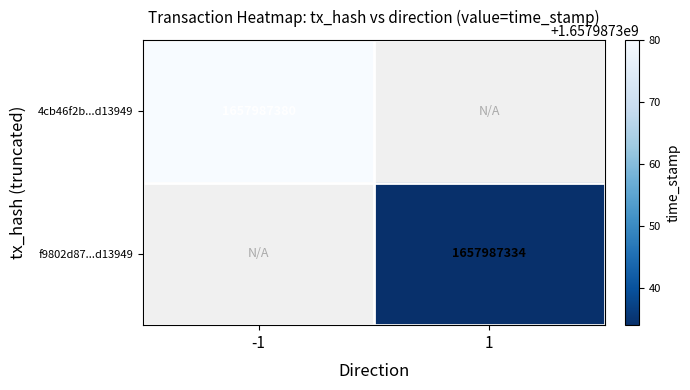

Rank the series by their average value, from highest to lowest.

4cb46f2b564b441f9074f8ec71b6773e2d13949, f9802d8760f3d4954ca400cd127b52bdc0e88a2